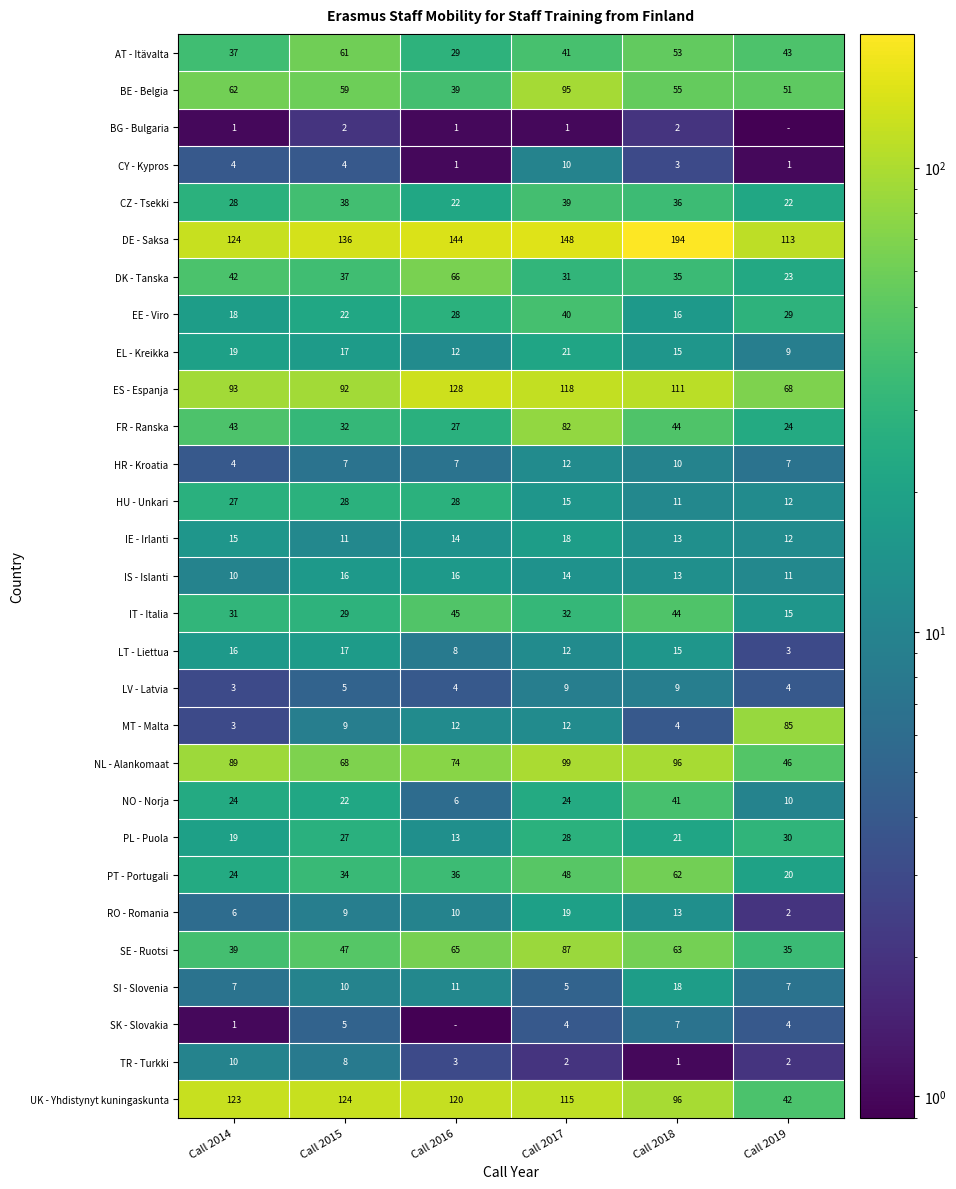

What is the total value across all series at Call 2017?

1181.0